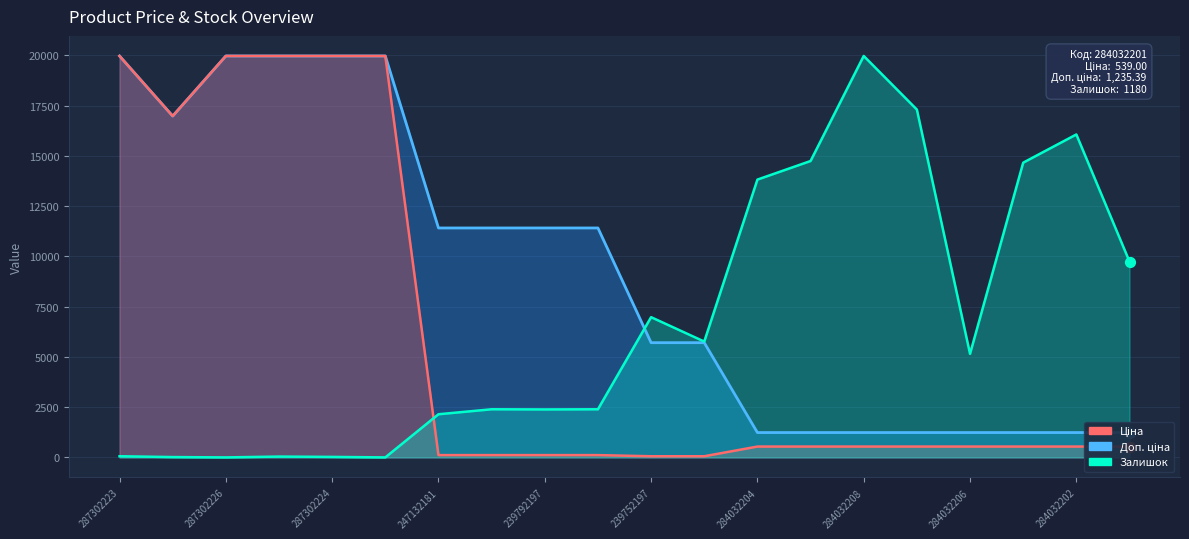

Which series has the largest Y range (max minus min)?

Залишок